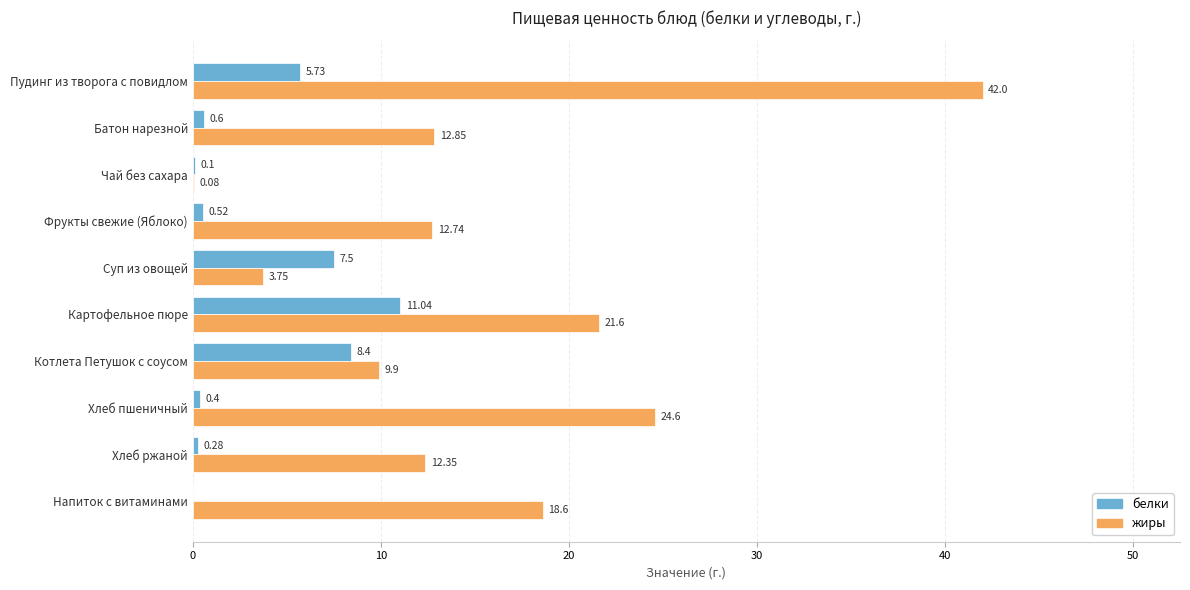

At which label does жиры reach its peak?

Пудинг из творога с повидлом